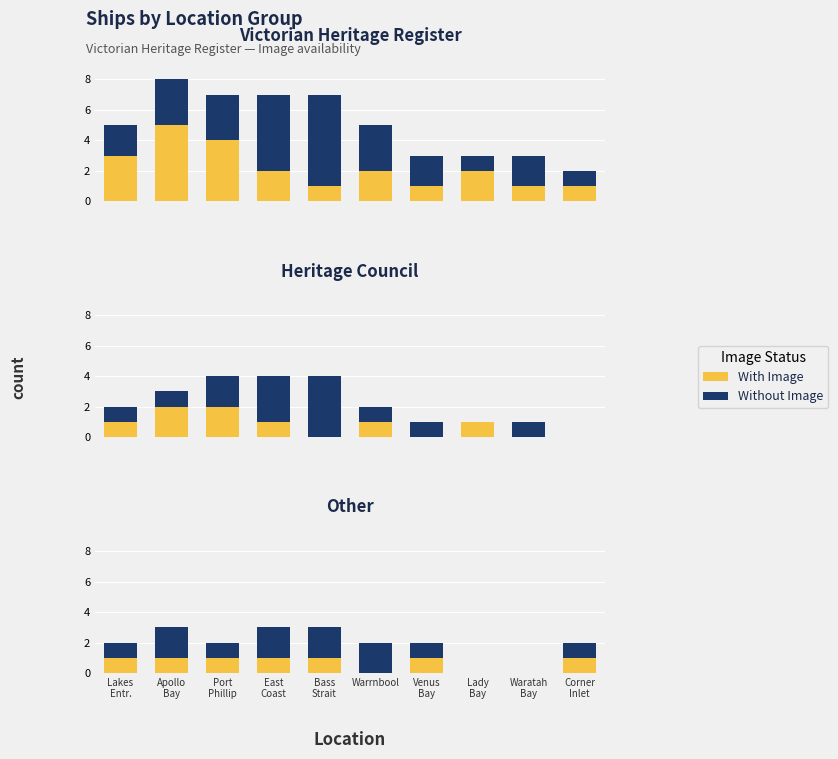

How many groups of bars are there?

10